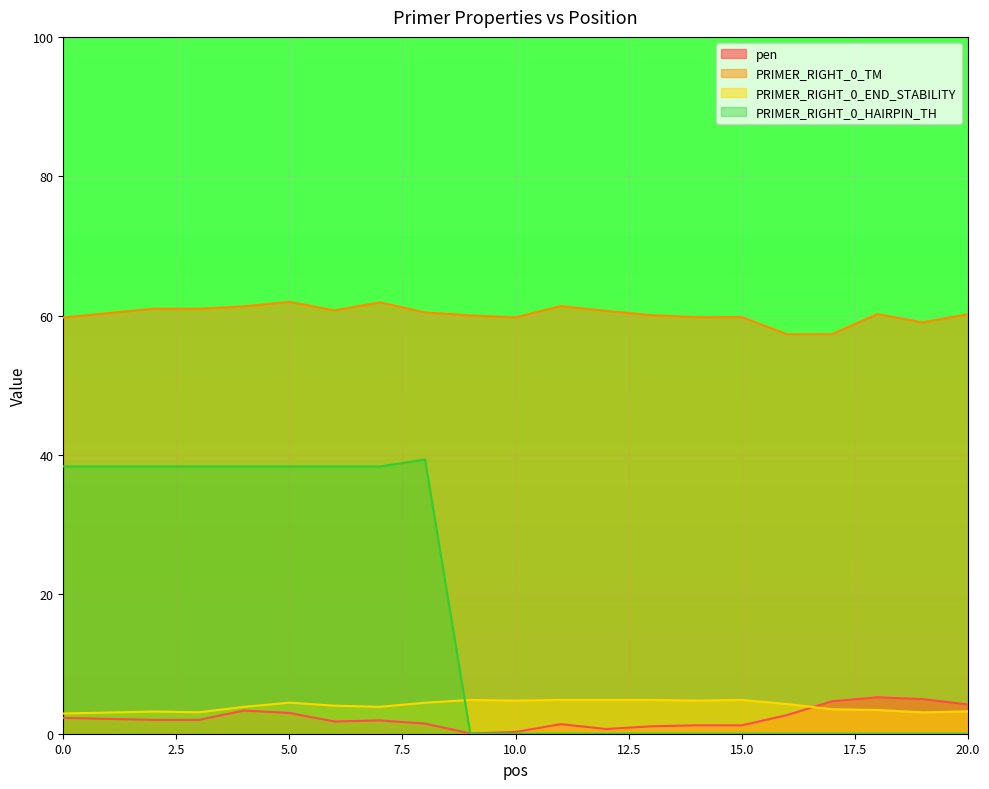

At which label is PRIMER_RIGHT_0_END_STABILITY closest to 3?

19